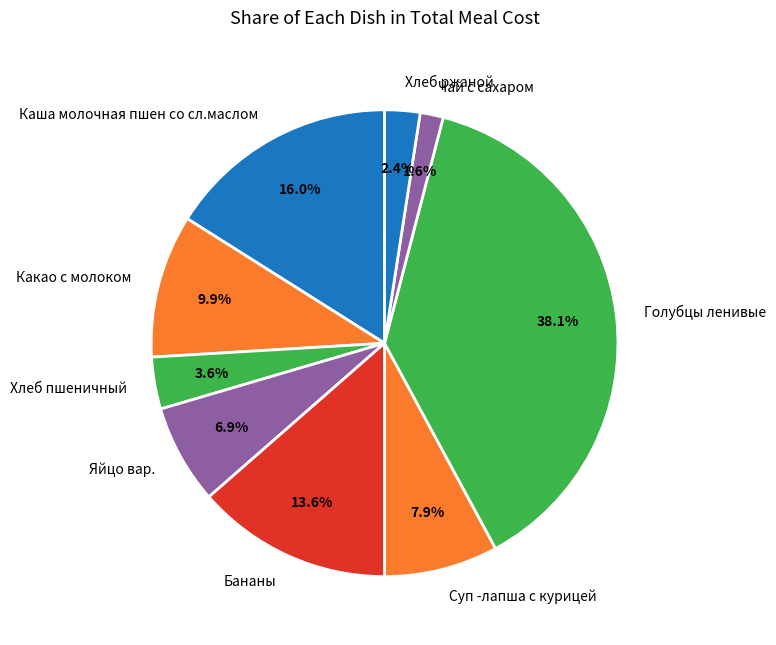

Does any single category account for the majority?

No